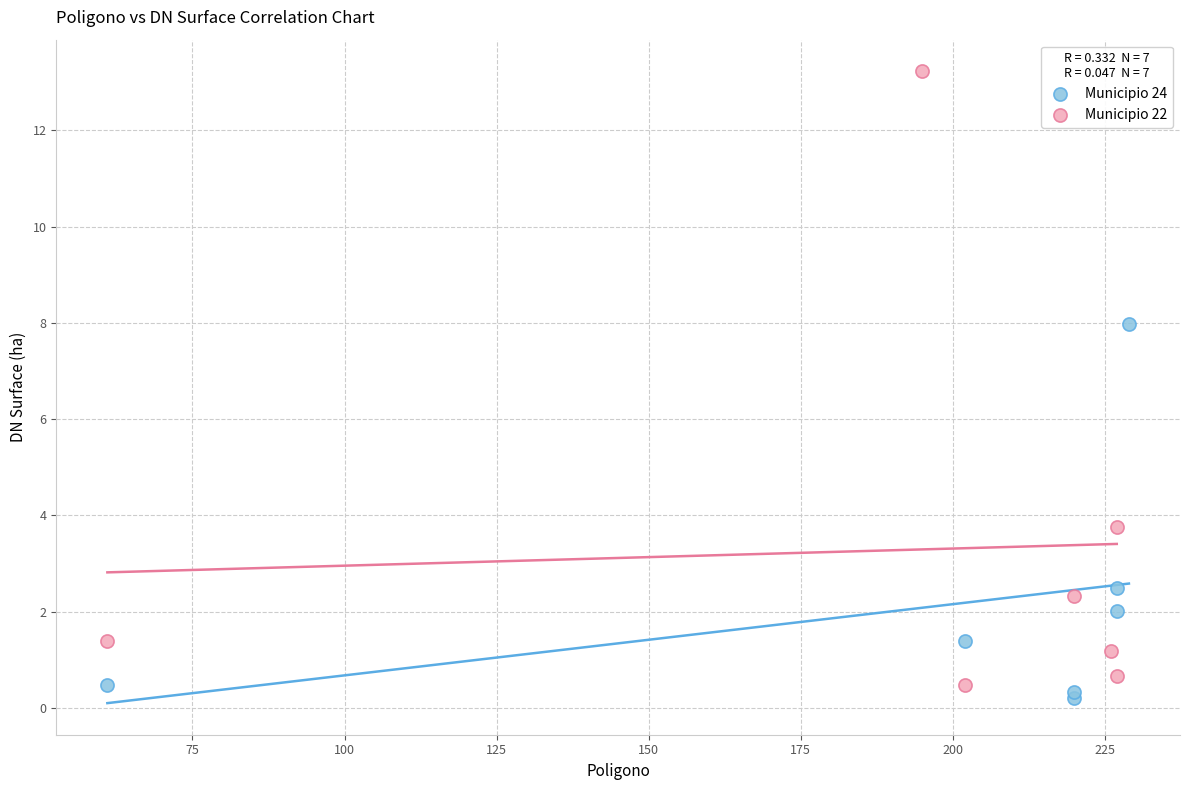

Which series reaches the maximum Y coordinate?

Municipio 22